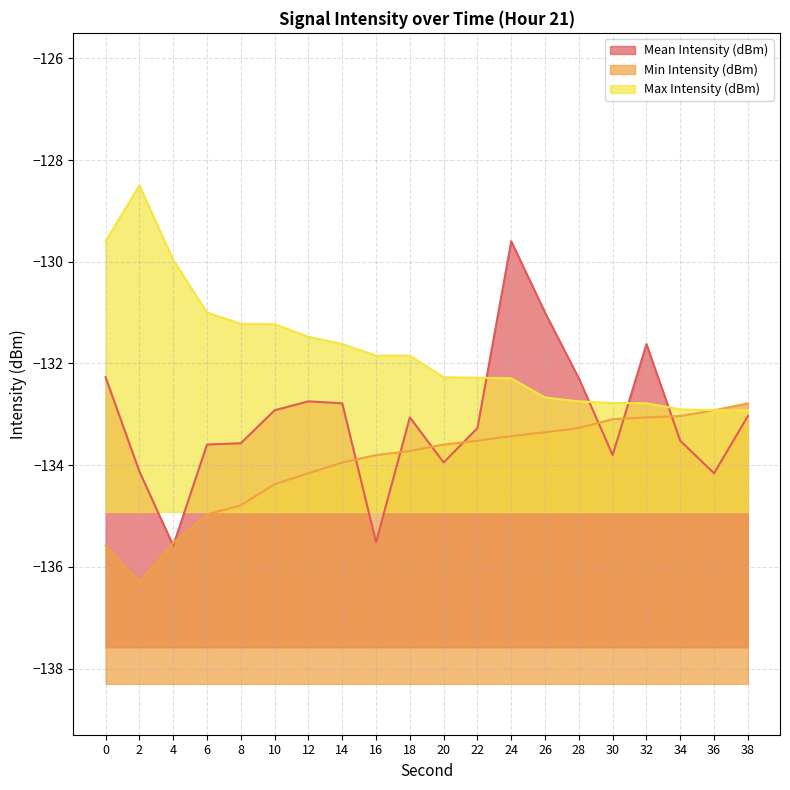

True or false: Mean Intensity (dBm) and Min Intensity (dBm) intersect in this chart.

True